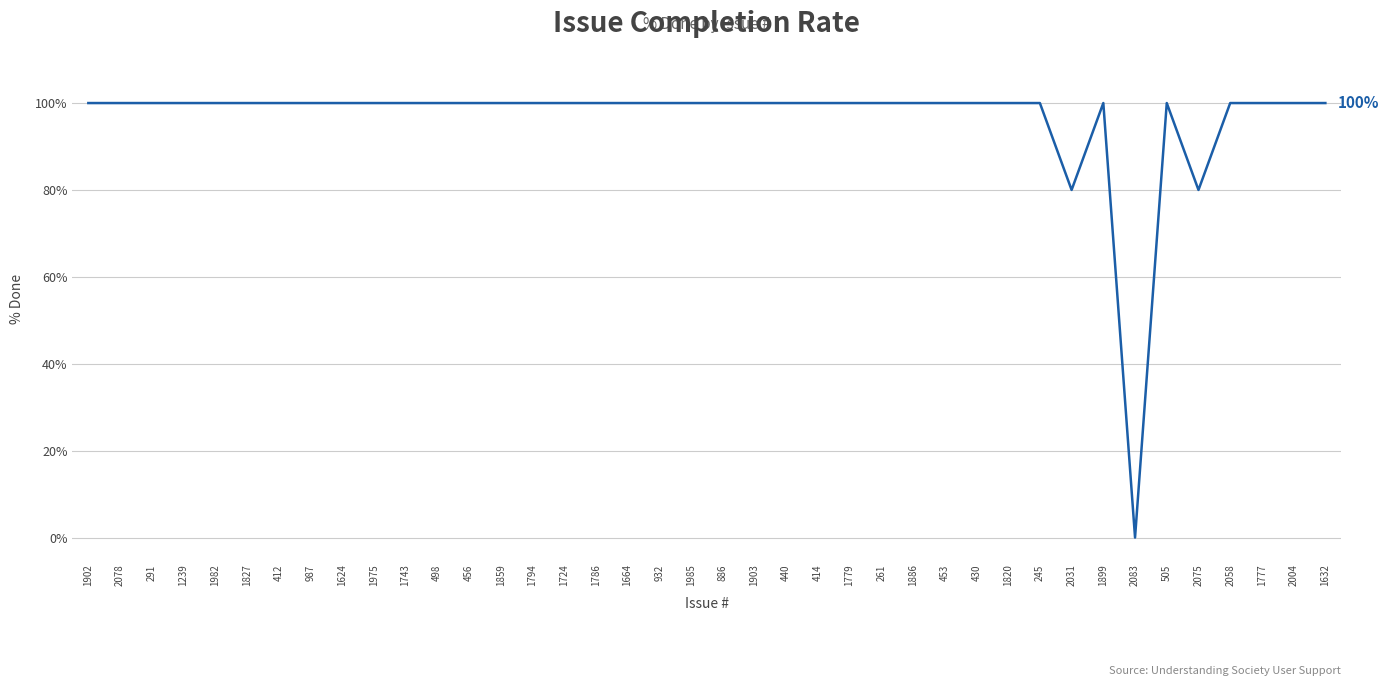

What position from the right is 1886?

14